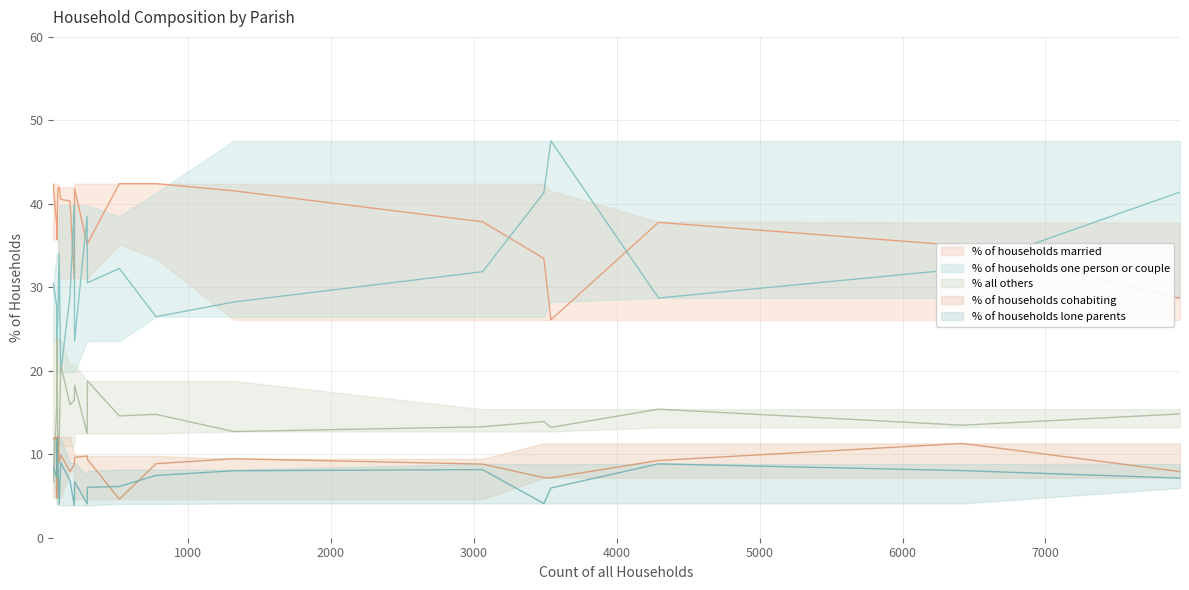

After their last crossing, which series has the higher values: % of households cohabiting or % all others?

% all others